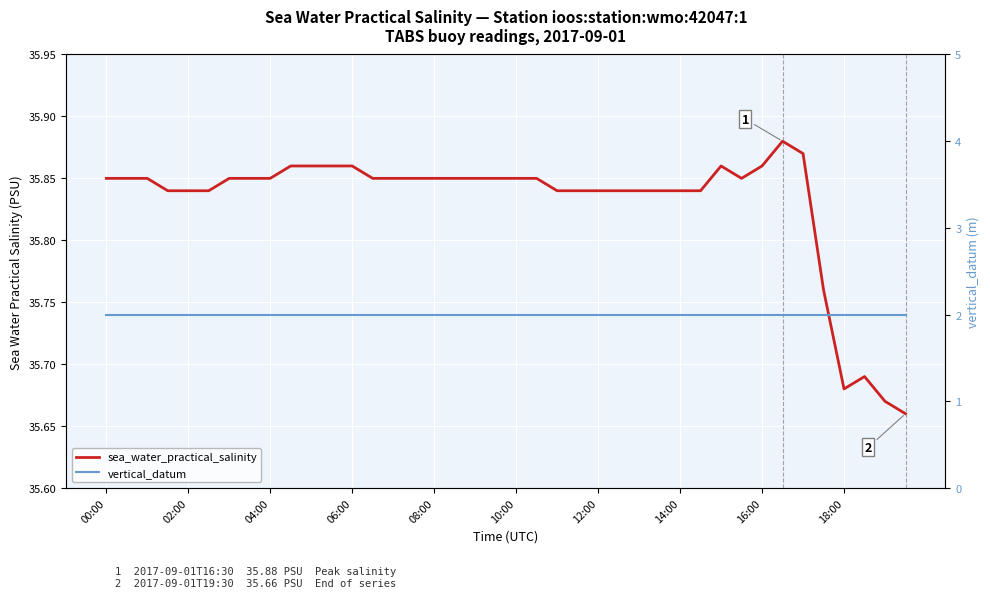

How many lines are shown in the chart?

2